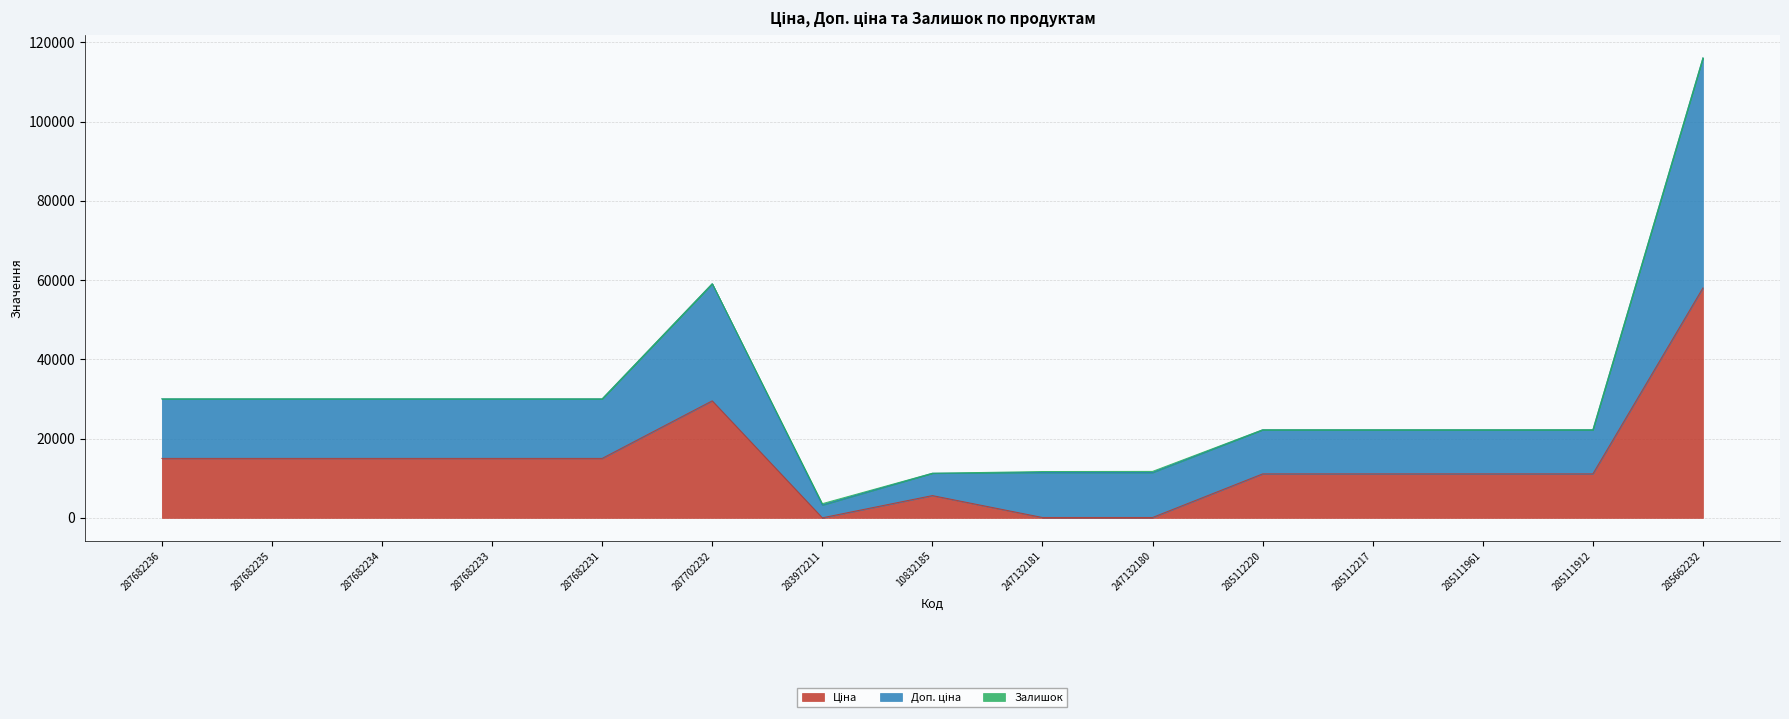

What is the difference between the Ціна values at 287682231 and 247132180?

14905.9